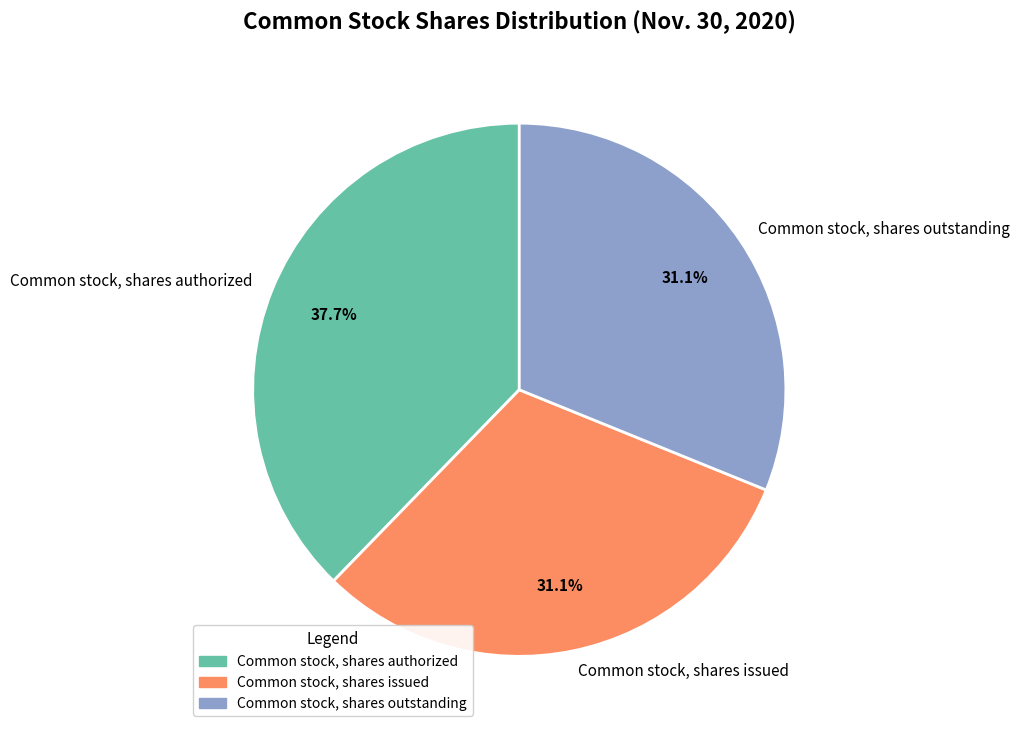

Does any single category account for the majority?

No